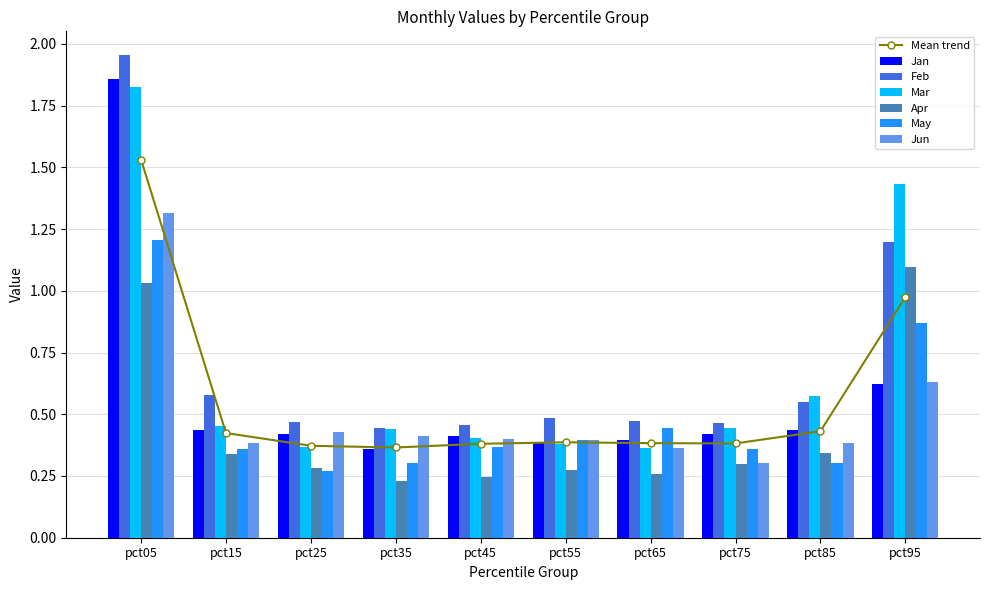

Reading left to right, transcribe all the data shown in this chart.

Jan: pct05=1.9	pct15=0.4	pct25=0.4	pct35=0.4	pct45=0.4	pct55=0.4	pct65=0.4	pct75=0.4	pct85=0.4	pct95=0.6
Feb: pct05=2.0	pct15=0.6	pct25=0.5	pct35=0.4	pct45=0.5	pct55=0.5	pct65=0.5	pct75=0.5	pct85=0.5	pct95=1.2
Mar: pct05=1.8	pct15=0.5	pct25=0.4	pct35=0.4	pct45=0.4	pct55=0.4	pct65=0.4	pct75=0.4	pct85=0.6	pct95=1.4
Apr: pct05=1.0	pct15=0.3	pct25=0.3	pct35=0.2	pct45=0.2	pct55=0.3	pct65=0.3	pct75=0.3	pct85=0.3	pct95=1.1
May: pct05=1.2	pct15=0.4	pct25=0.3	pct35=0.3	pct45=0.4	pct55=0.4	pct65=0.4	pct75=0.4	pct85=0.3	pct95=0.9
Jun: pct05=1.3	pct15=0.4	pct25=0.4	pct35=0.4	pct45=0.4	pct55=0.4	pct65=0.4	pct75=0.3	pct85=0.4	pct95=0.6